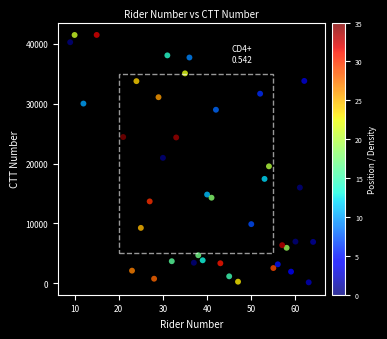

What is the range of X values (max minus min)?

55